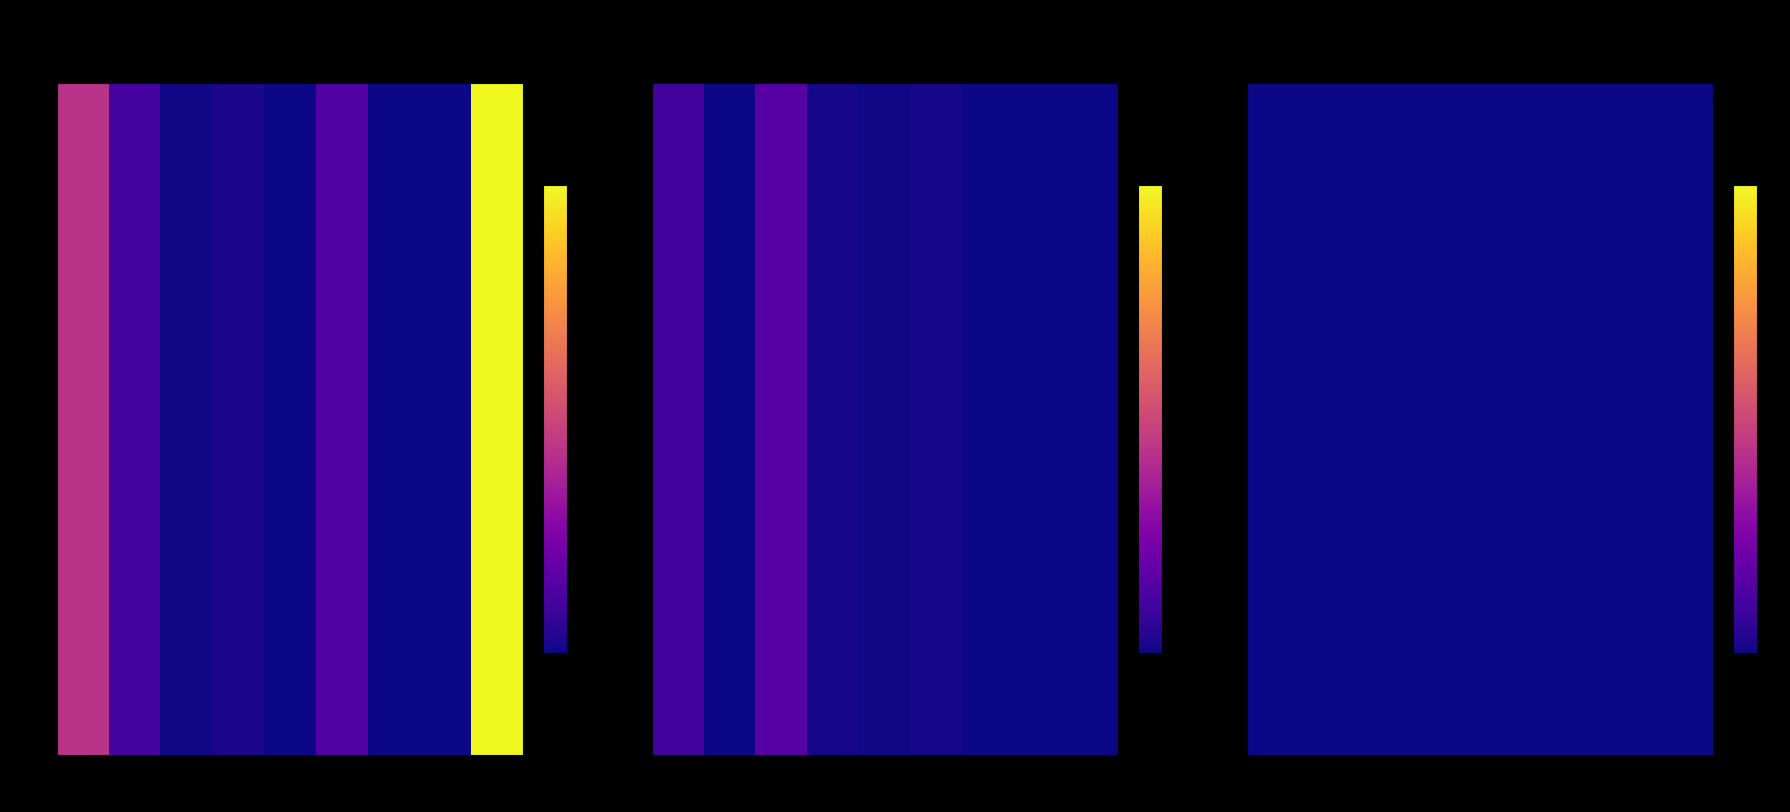

List the labels in order of Магазин value, smallest first.

февраль, июль, август, сентябрь, май, апрель, июнь, январь, март